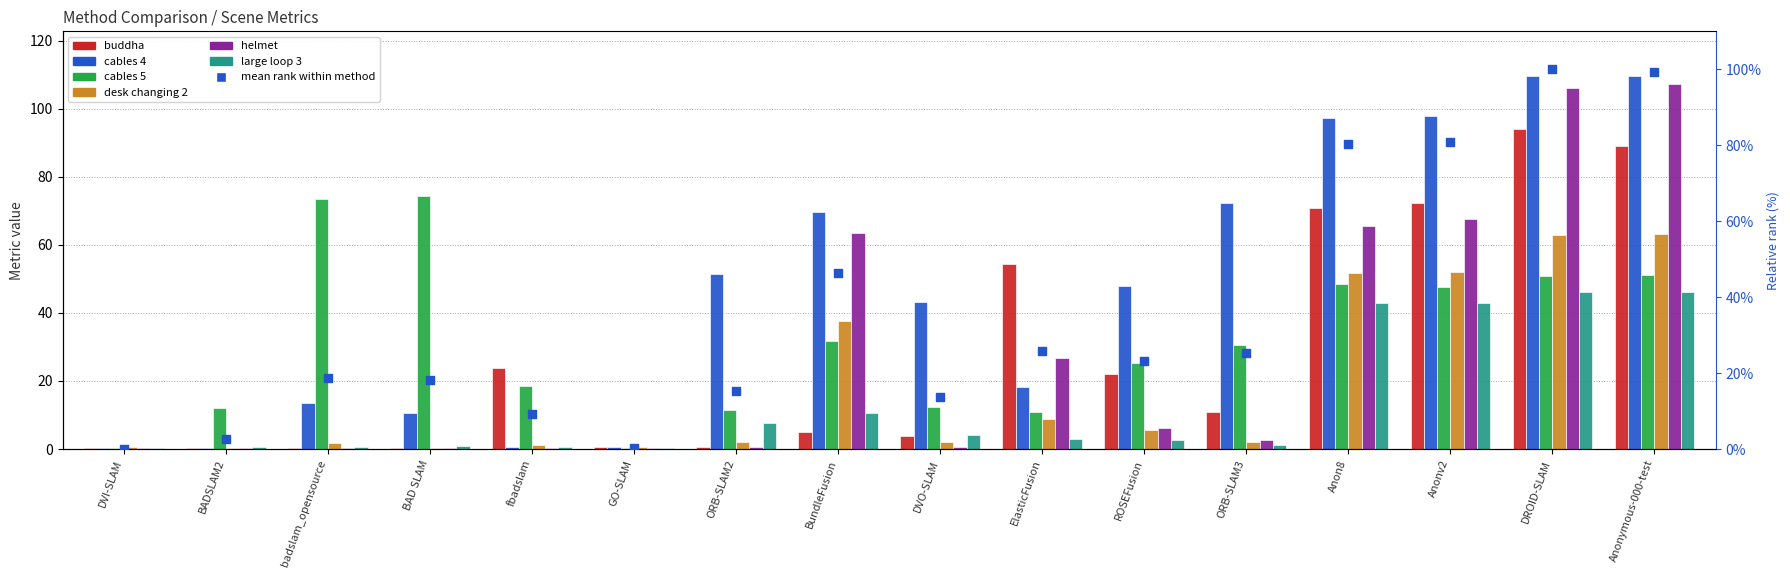

Which series reaches the maximum Y coordinate?

cables 4